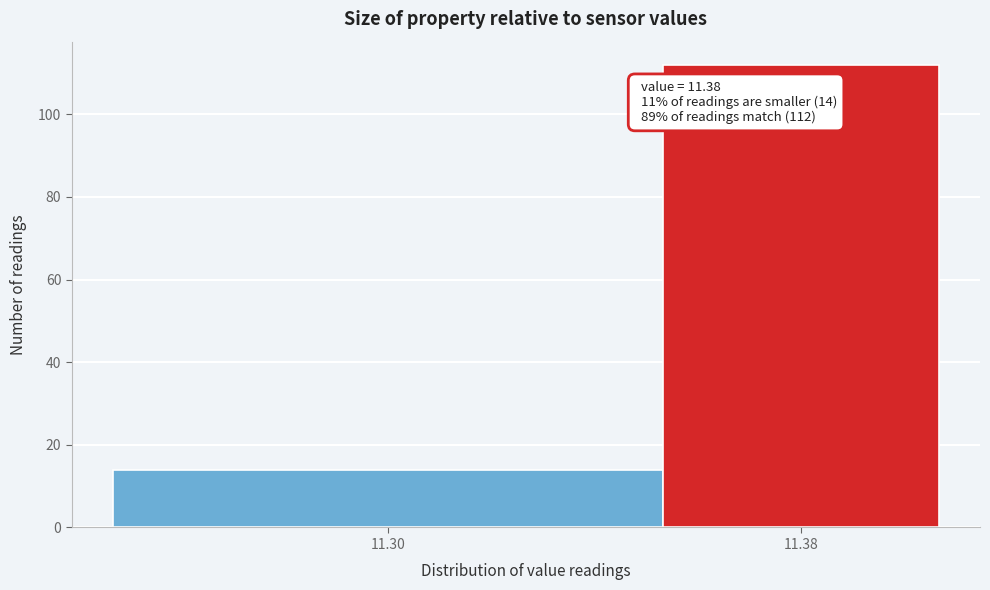

Reading right to left, extract all data points from this chart.

11.38=112	11.30=14